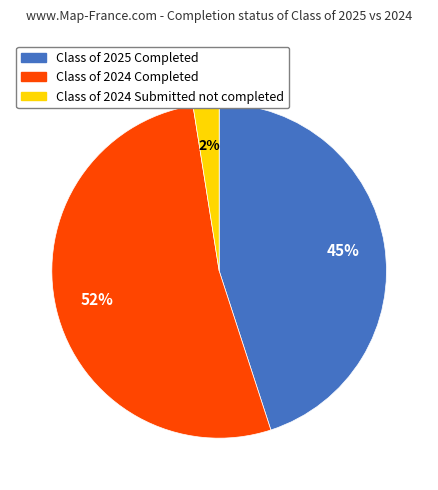

Do Class of 2024 Completed and Class of 2025 Completed together represent more than half of the pie?

Yes